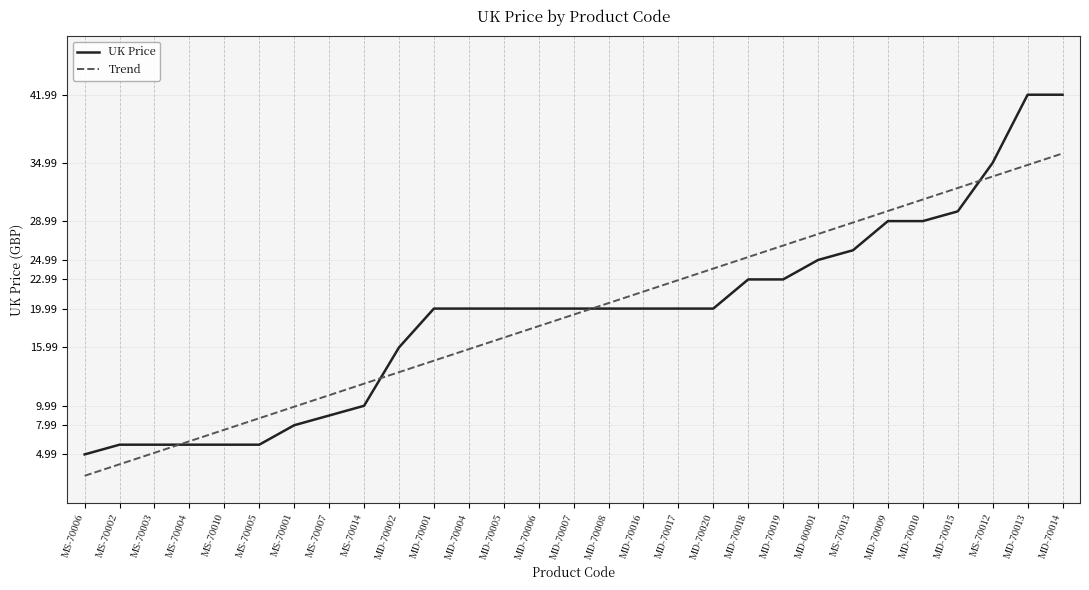

Is the value of Trend at MS-70004 greater than the value of UK Price at MD-70002?

No